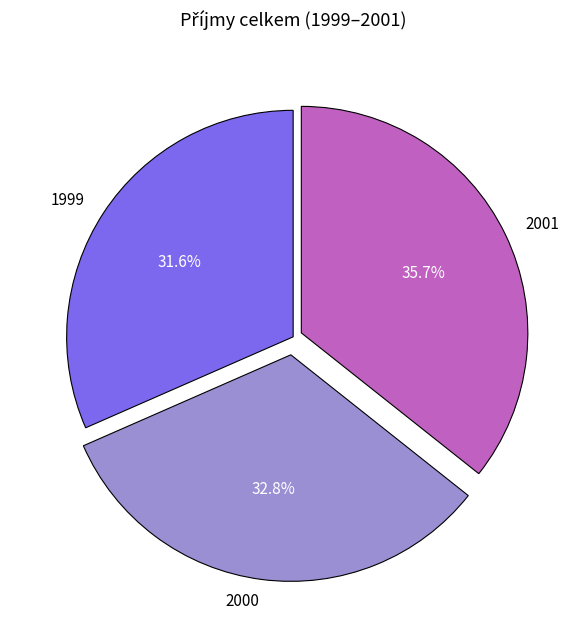

Does any single category account for the majority?

No